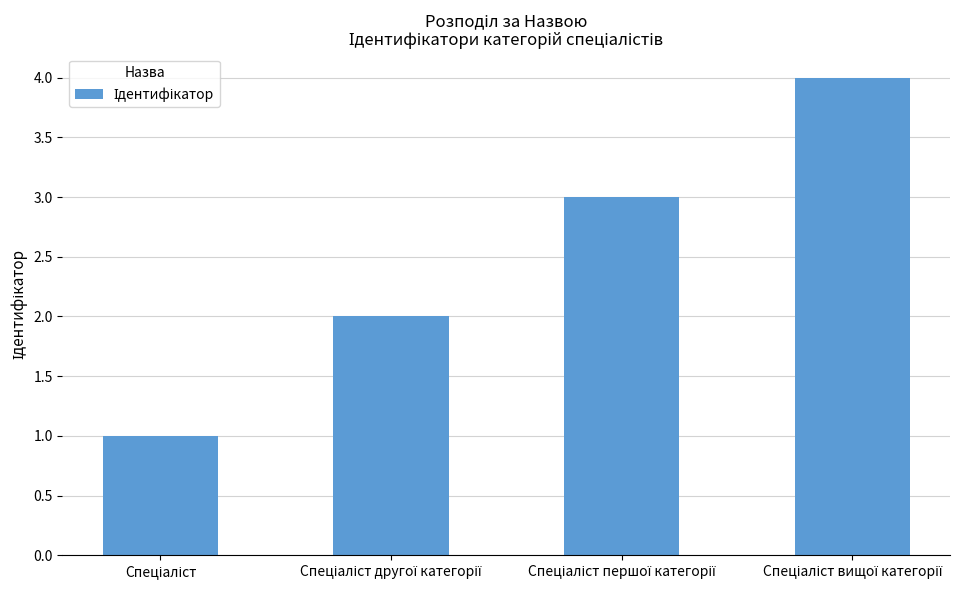

What is the sum of all values?

10